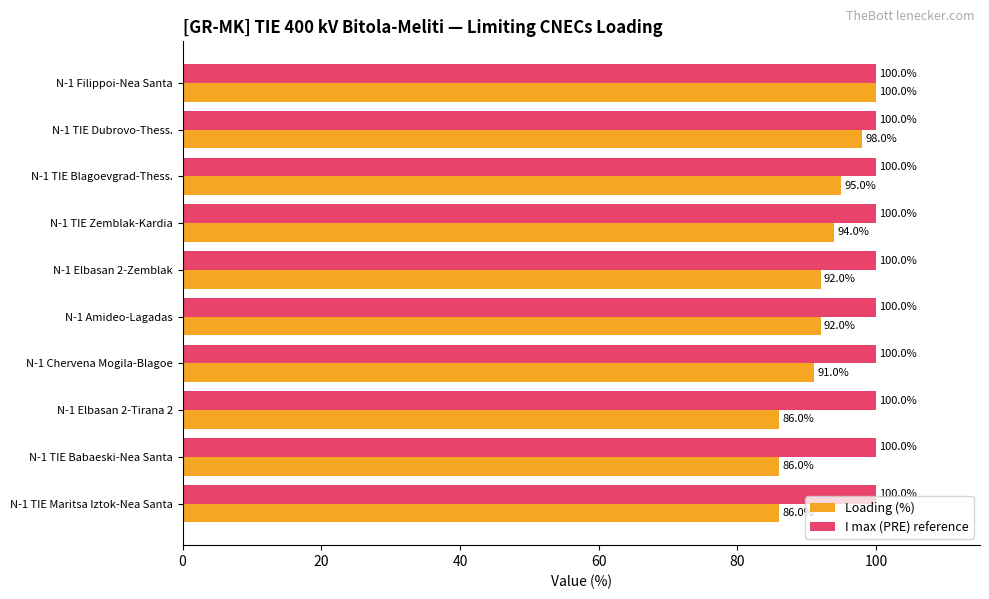

What is the total value across all series at N-1 Filippoi-Nea Santa?

200